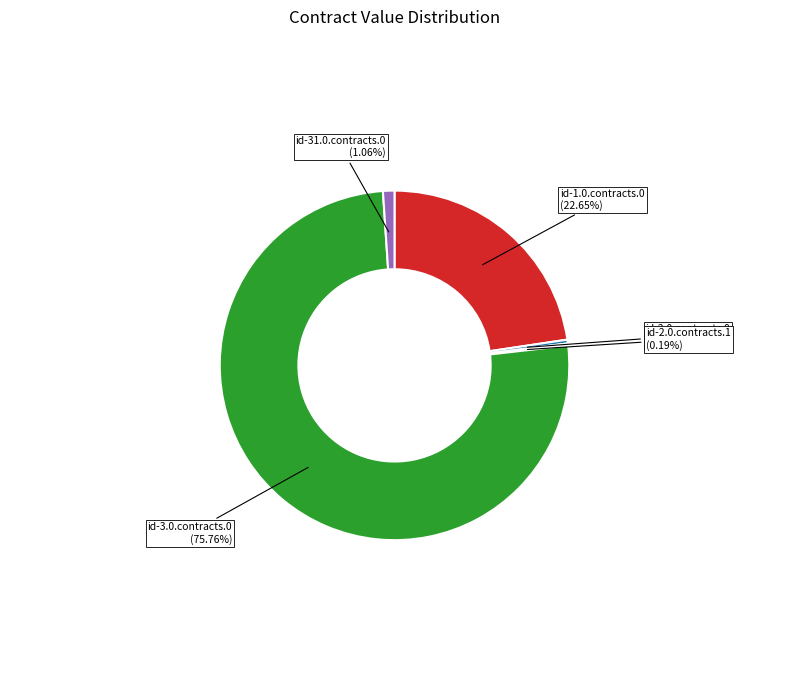

Is there any slice that represents more than half of the pie?

Yes